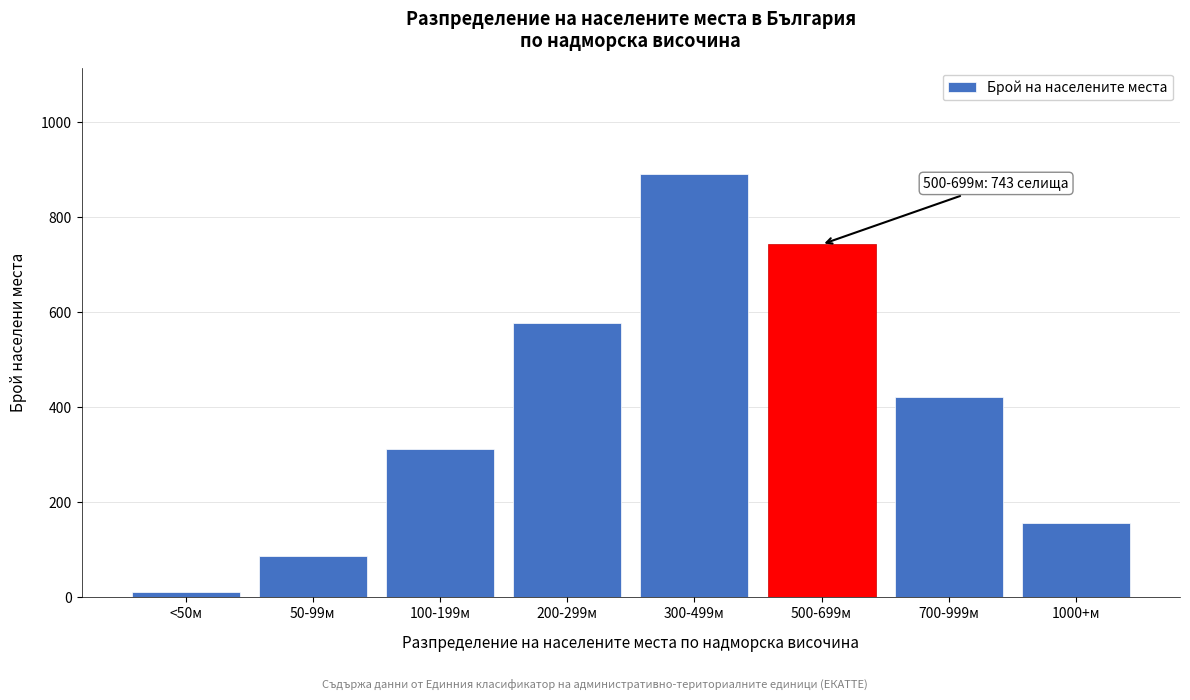

Reading left to right, transcribe all the data shown in this chart.

<50м=12	50-99м=87	100-199м=312	200-299м=578	300-499м=892	500-699м=743	700-999м=421	1000+м=156